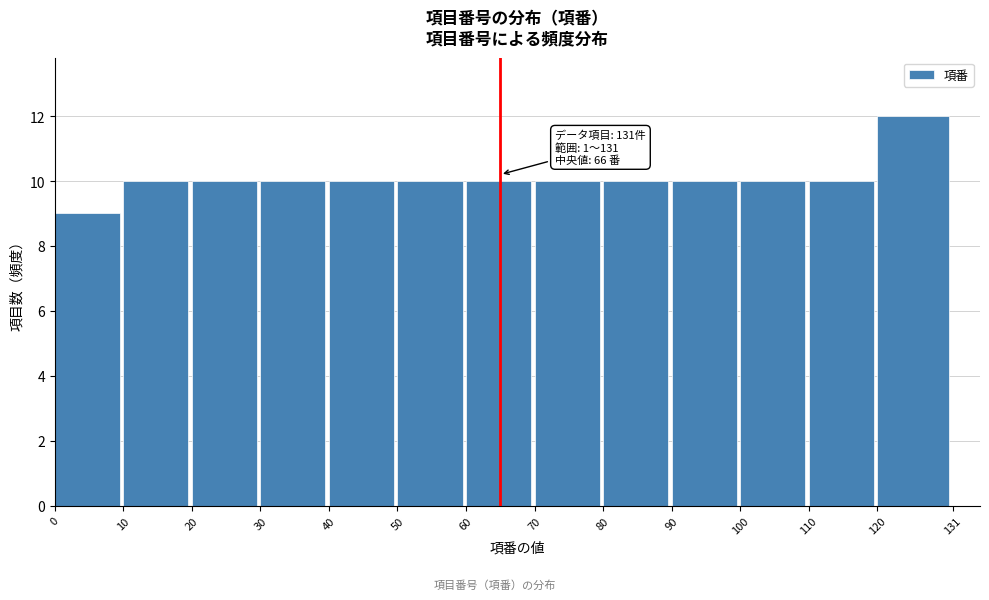

Which range on the x-axis has the tallest bar?

120 to 131